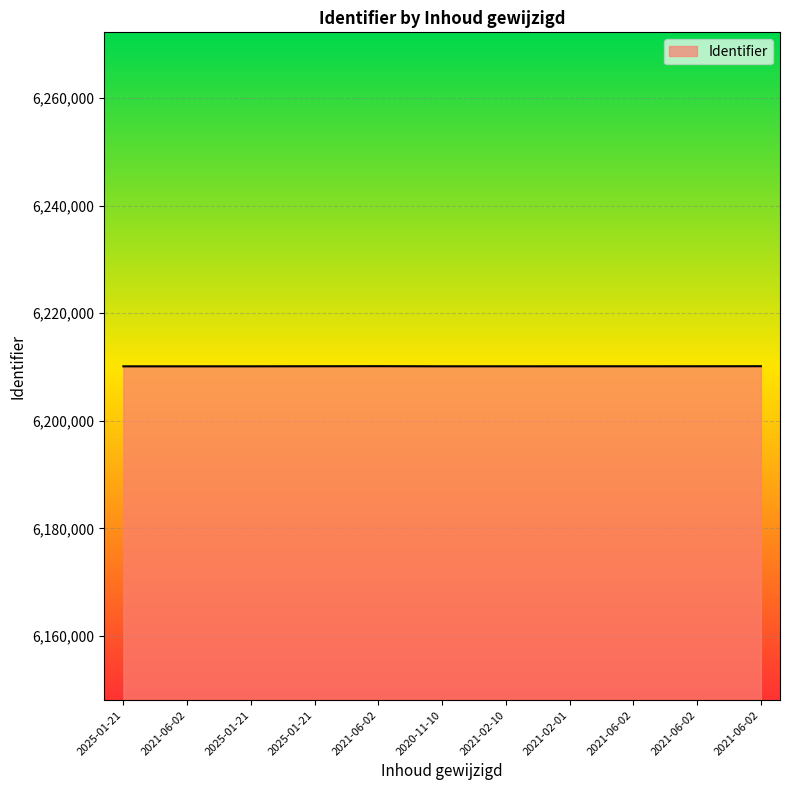

Which label corresponds to the largest value in the chart?

2021-06-02